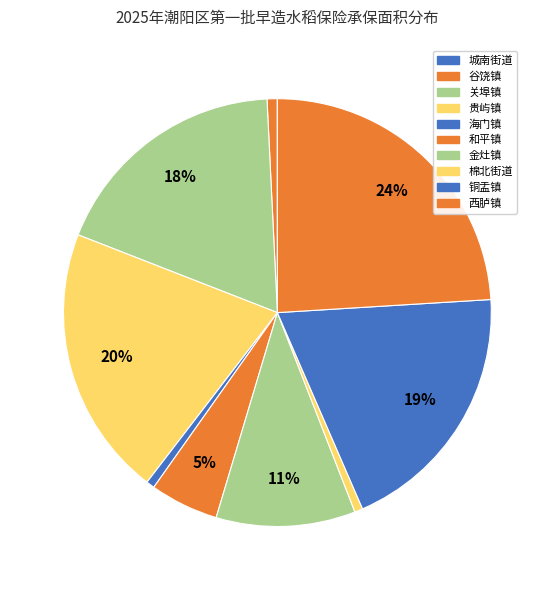

To the nearest percent, what is the difference between the 和平镇 and 谷饶镇 slice percentages?

4%